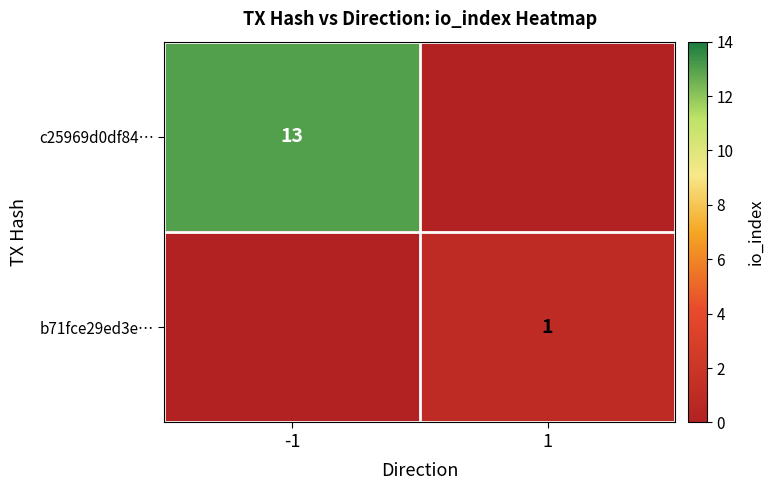

Which category has the lowest value in the b71fce29ed3e… series?

-1